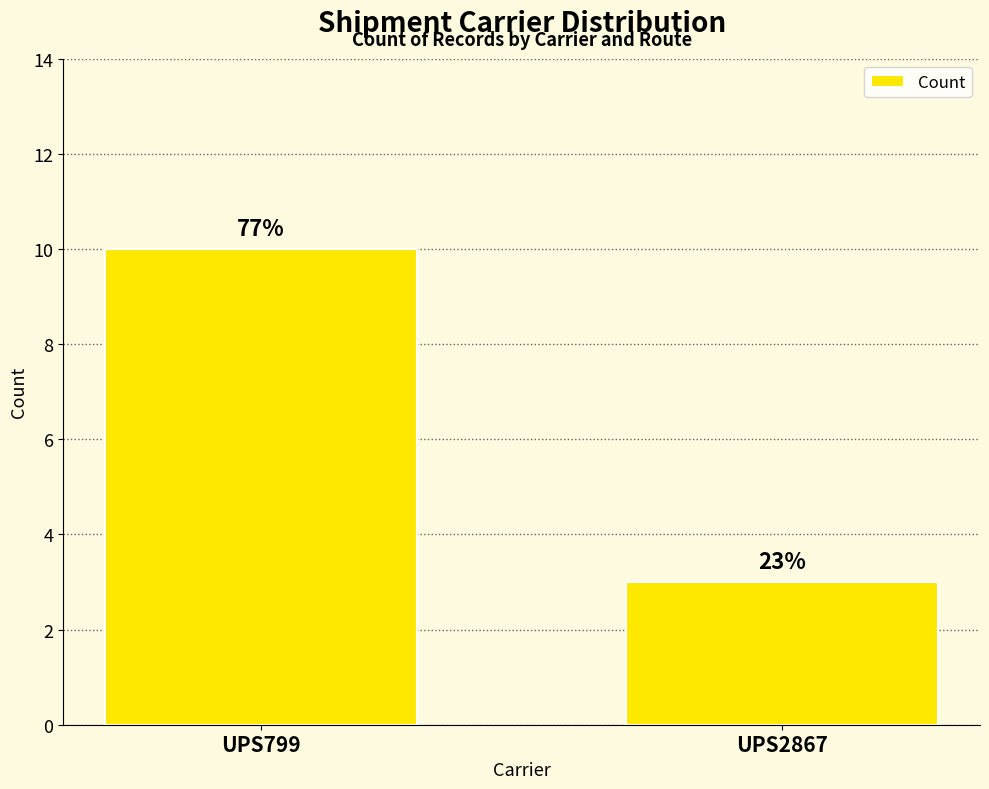

How many bars are there in total?

2